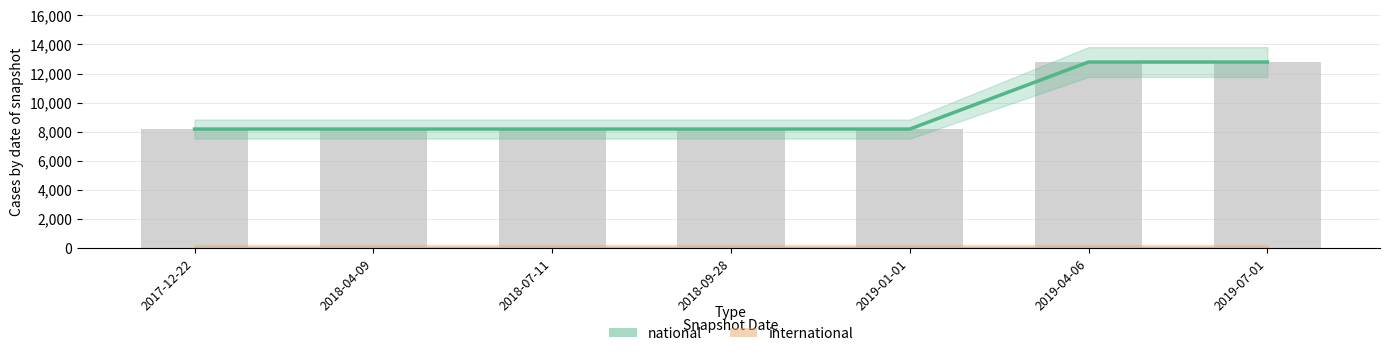

What is the total value across all series at 2018-09-28?

8184